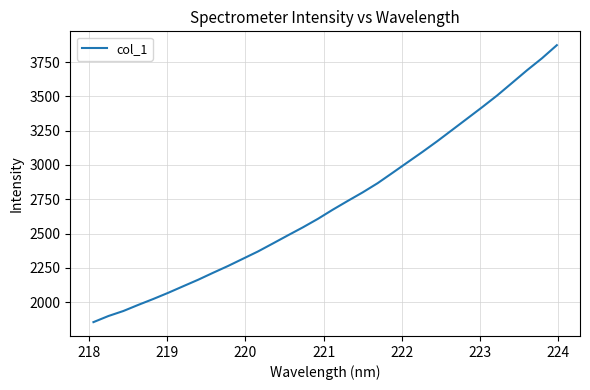

What is the minimum value shown in the chart?

1854.2